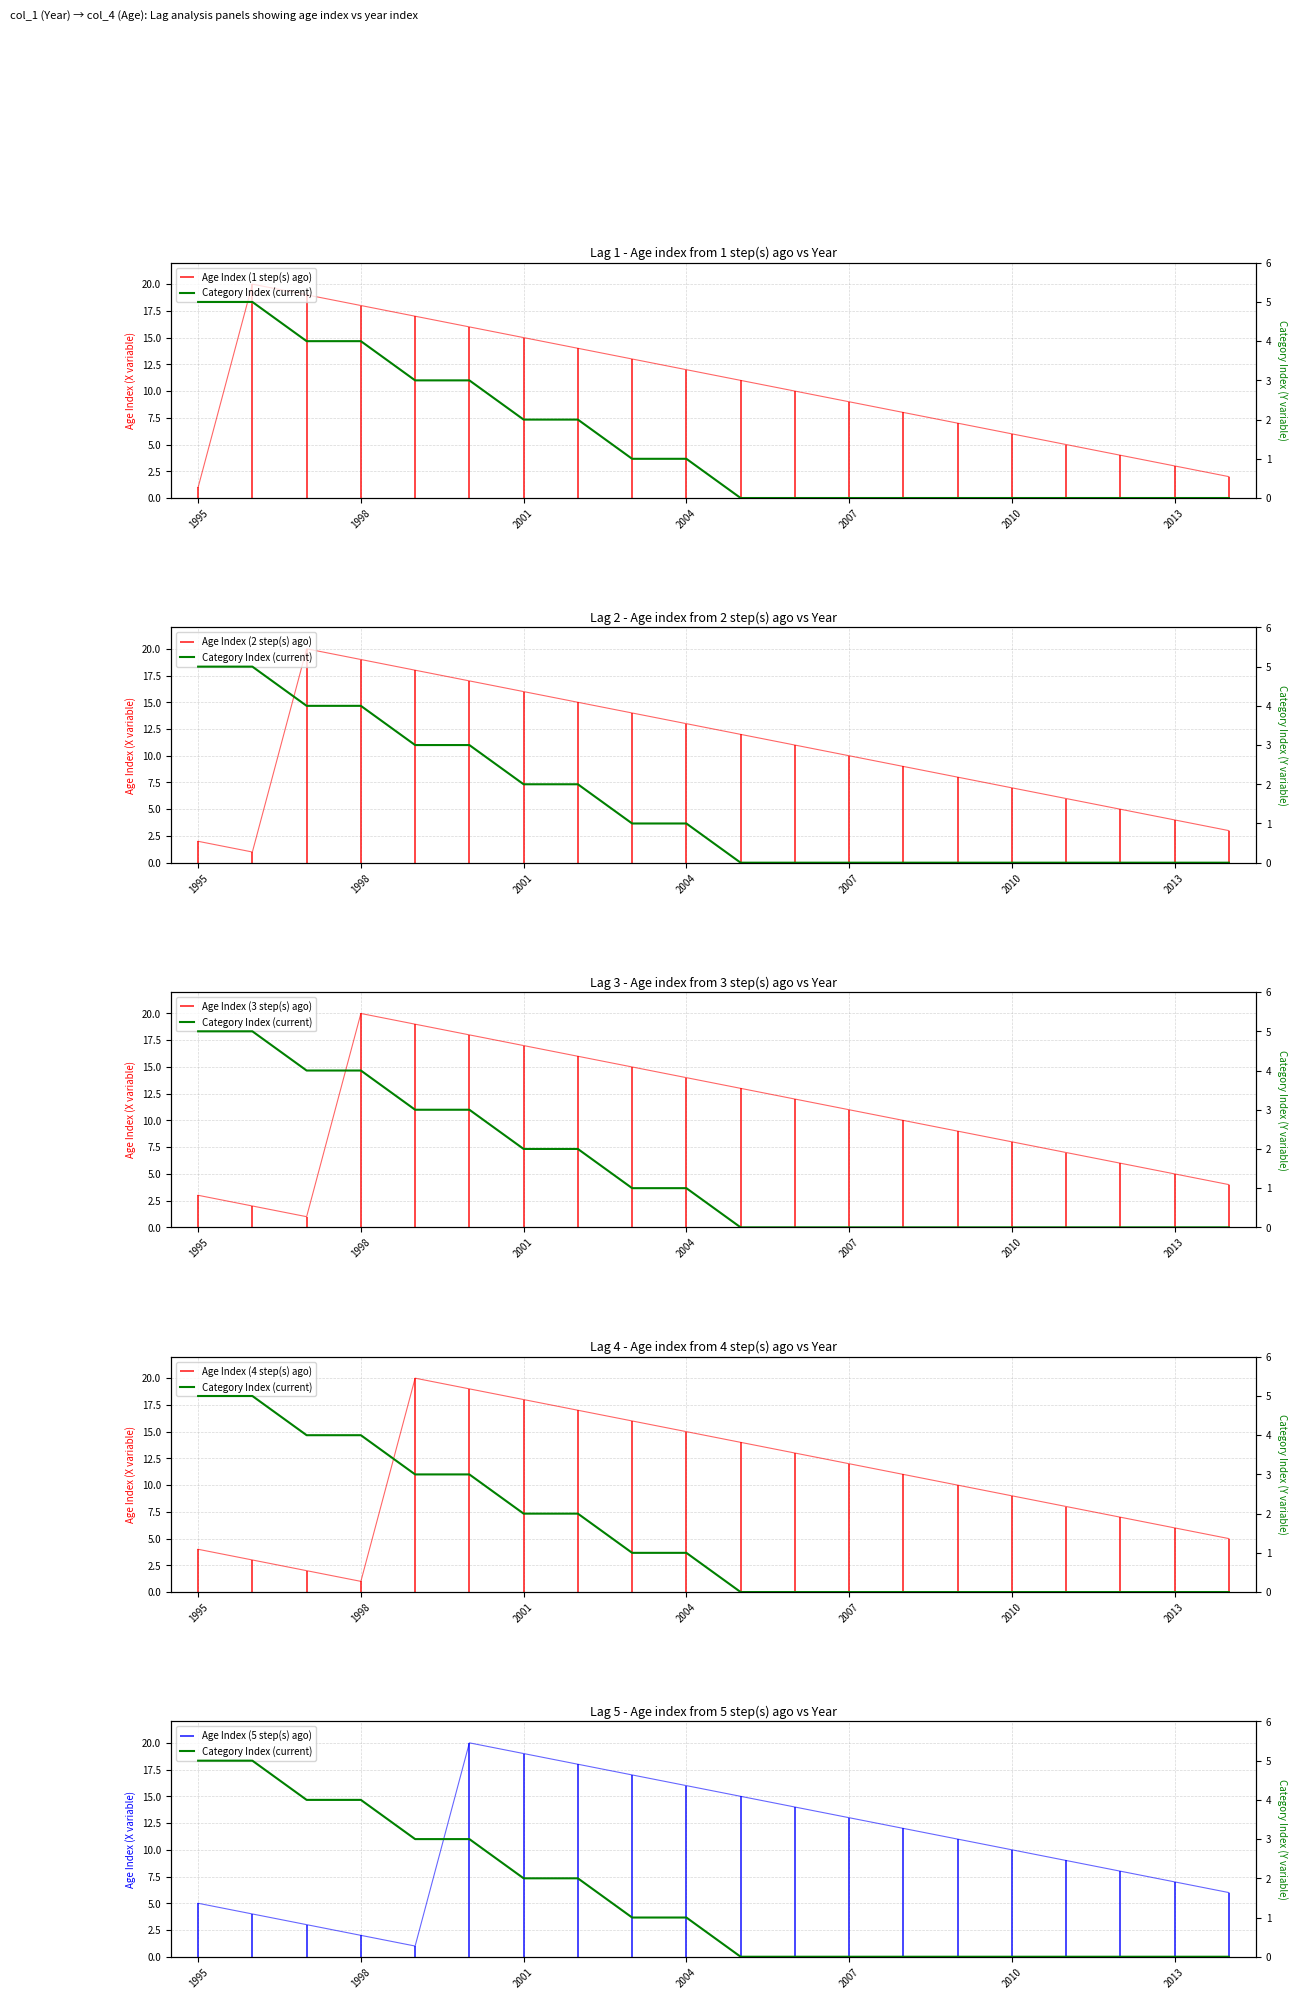

How many data points does each series have?

20